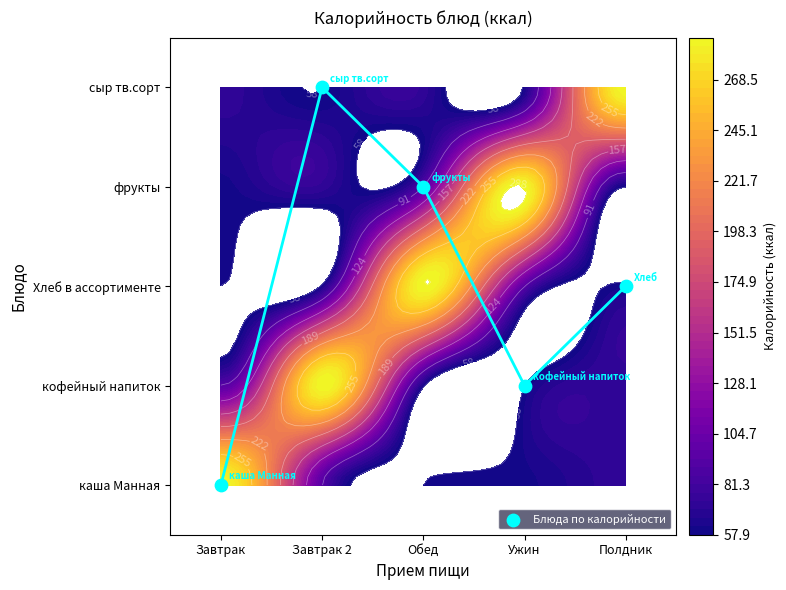

Is it true that the value at Ужин is 1?

True